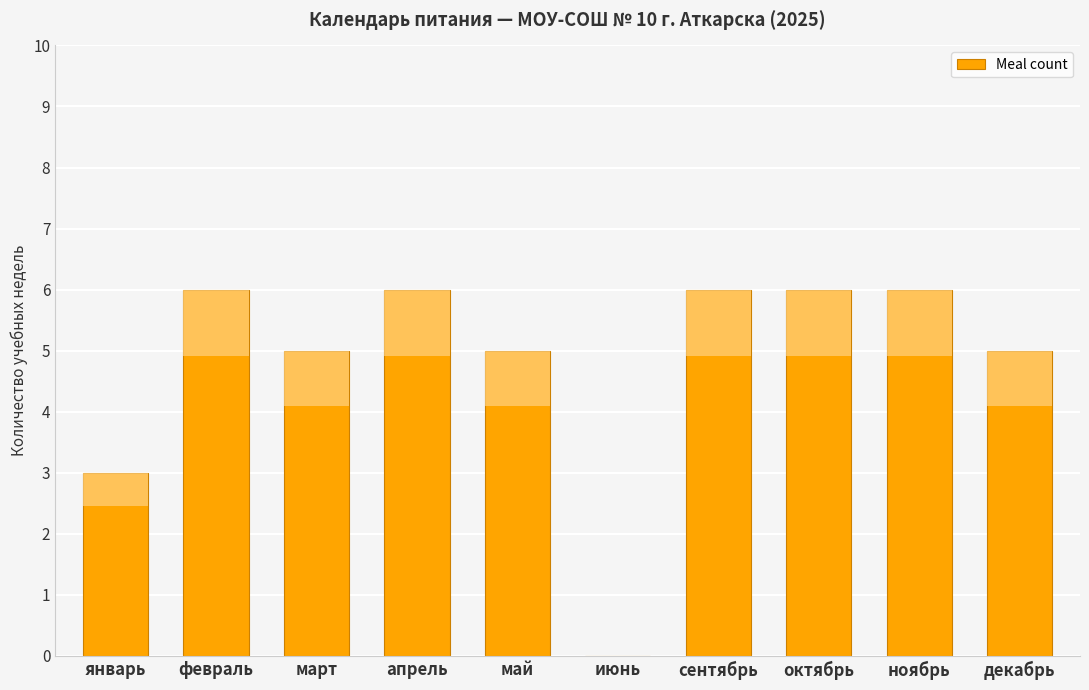

What is the ratio of the value at ноябрь to the value at сентябрь?

1.0